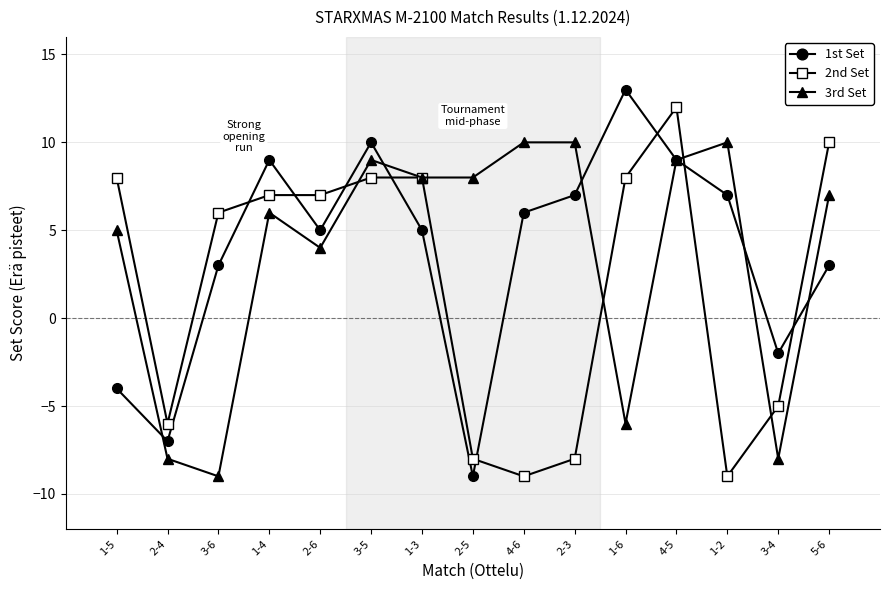

At which category is the sum across all series the highest?

4-5